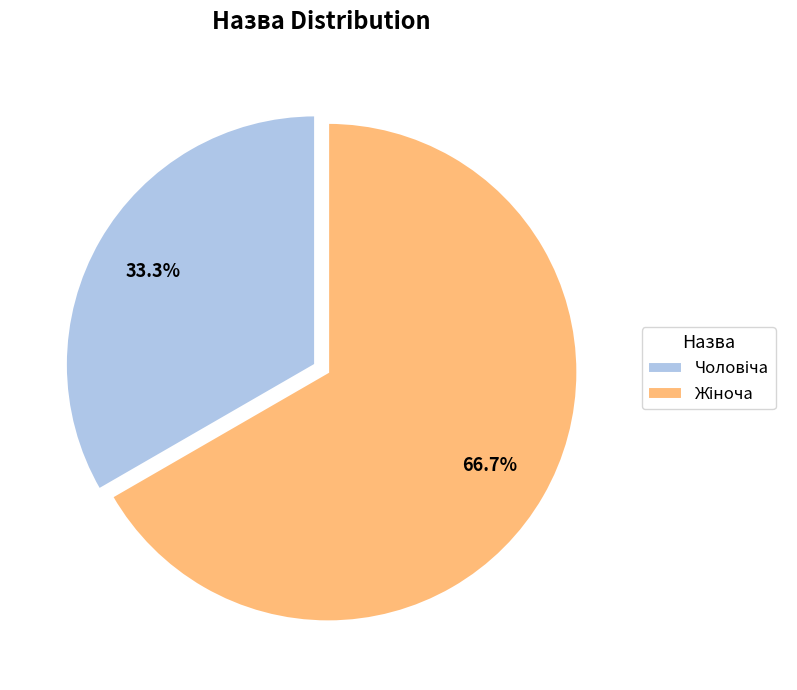

Is there a majority slice in this chart?

Yes